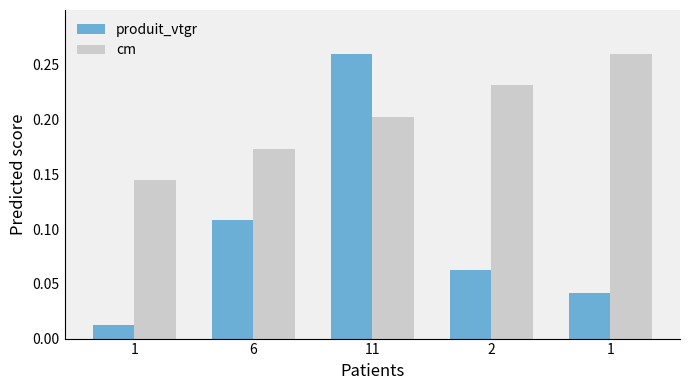

The value of cm at 1 is 0.1. True or false?

True